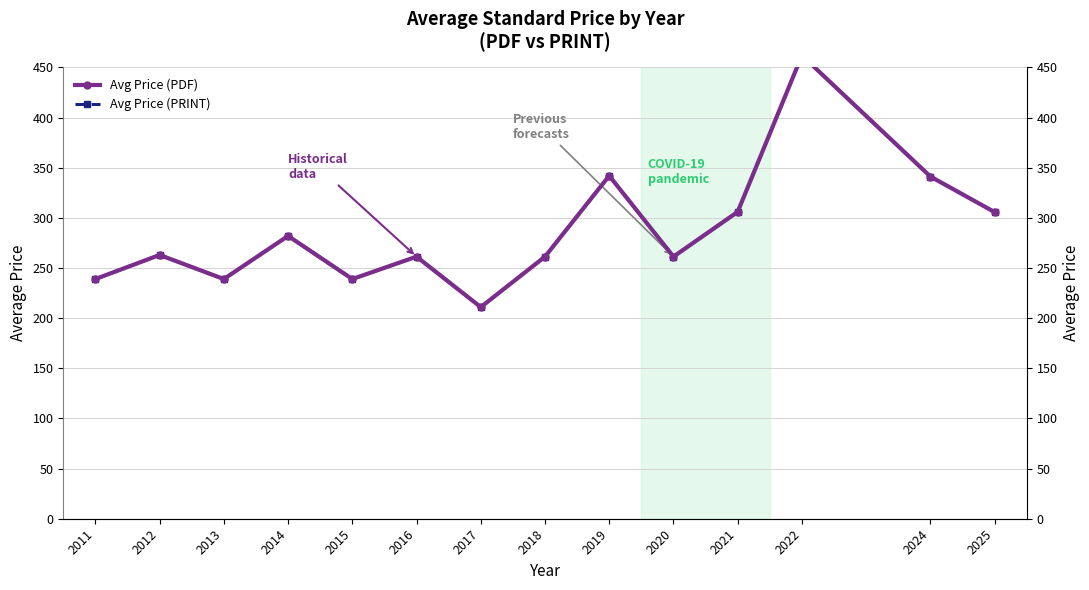

Reading right to left, what are all the values shown in this chart?

Avg Price (PDF): 2025=305.7	2024=341.2	2022=462.0	2021=306.0	2020=261.3	2019=342.0	2018=261.3	2017=211.0	2016=261.3	2015=239.0	2014=282.0	2013=239.0	2012=263.0	2011=239.0
Avg Price (PRINT): 2025=305.7	2024=341.2	2022=462.0	2021=306.0	2020=261.3	2019=342.0	2018=261.3	2017=211.0	2016=261.3	2015=239.0	2014=282.0	2013=239.0	2012=263.0	2011=239.0